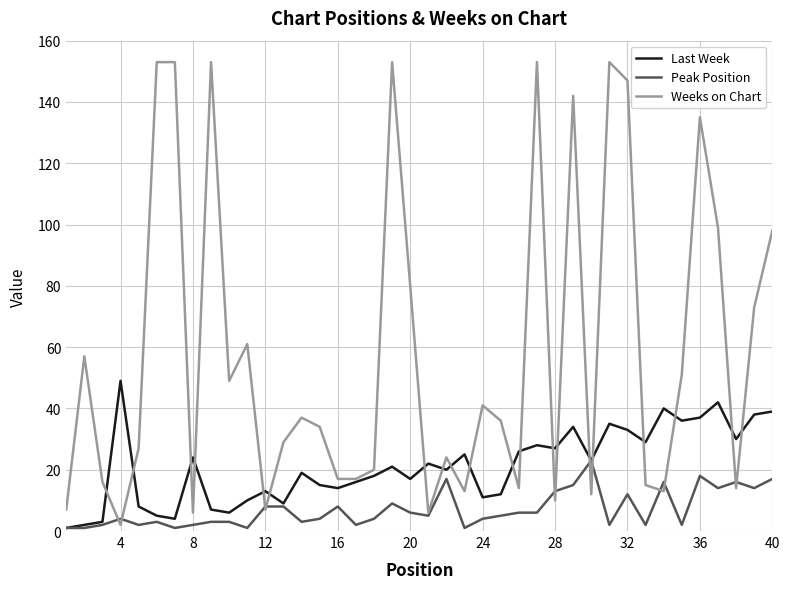

List the series in order of their peak value, lowest first.

Peak Position, Last Week, Weeks on Chart